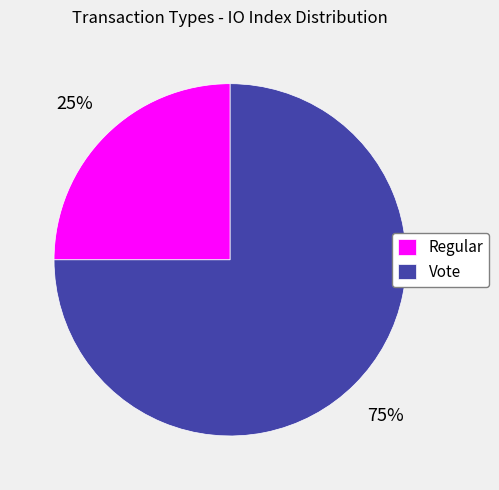

Rank the categories by value from lowest to highest.

Regular, Vote